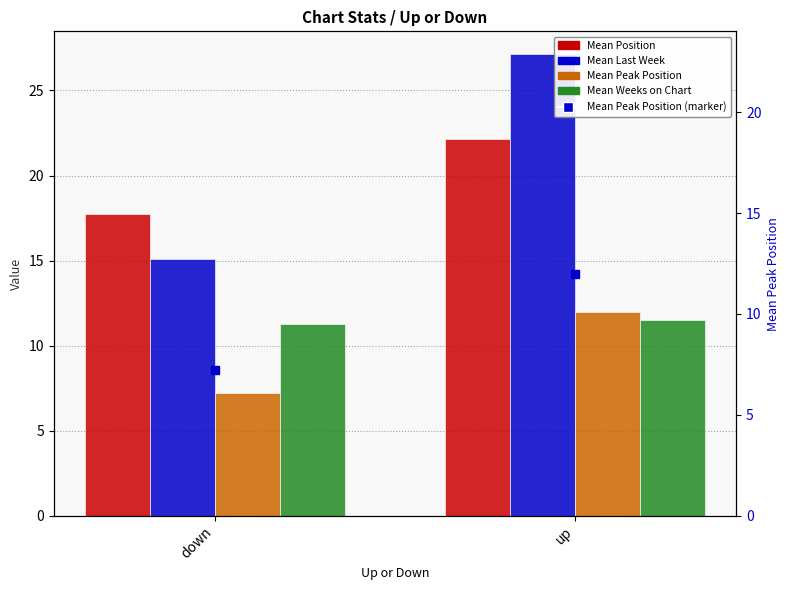

Reading left to right, what are all the values shown in this chart?

Mean Position: down=17.7	up=22.2
Mean Last Week: down=15.1	up=27.1
Mean Peak Position: down=7.2	up=12.0
Mean Weeks on Chart: down=11.3	up=11.5